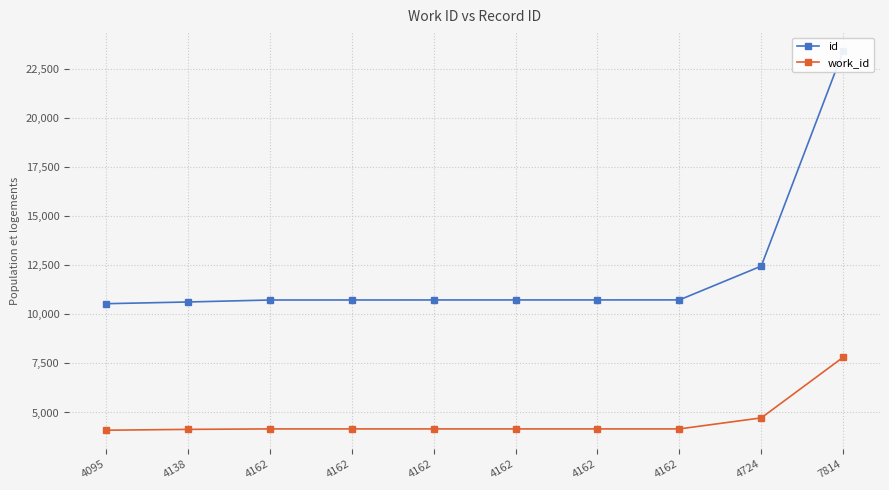

True or false: work_id and id intersect in this chart.

False